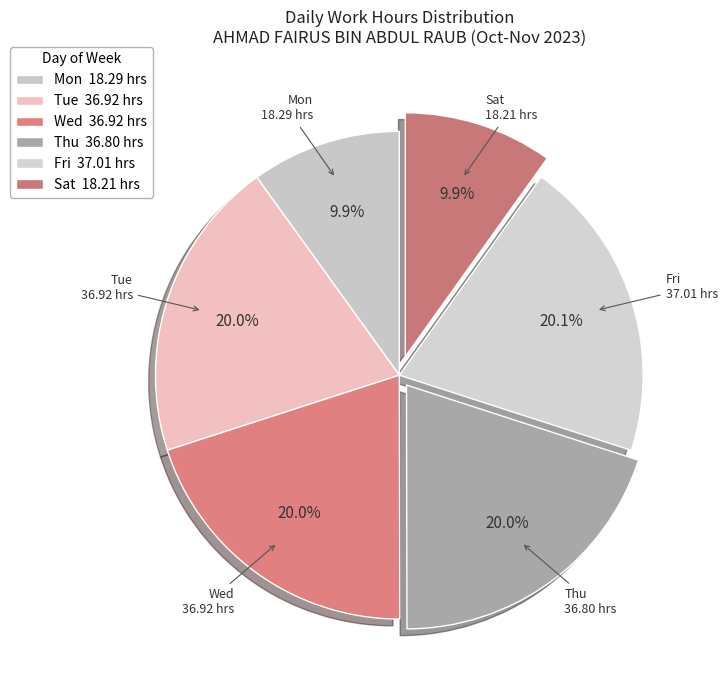

Does any single category account for the majority?

No